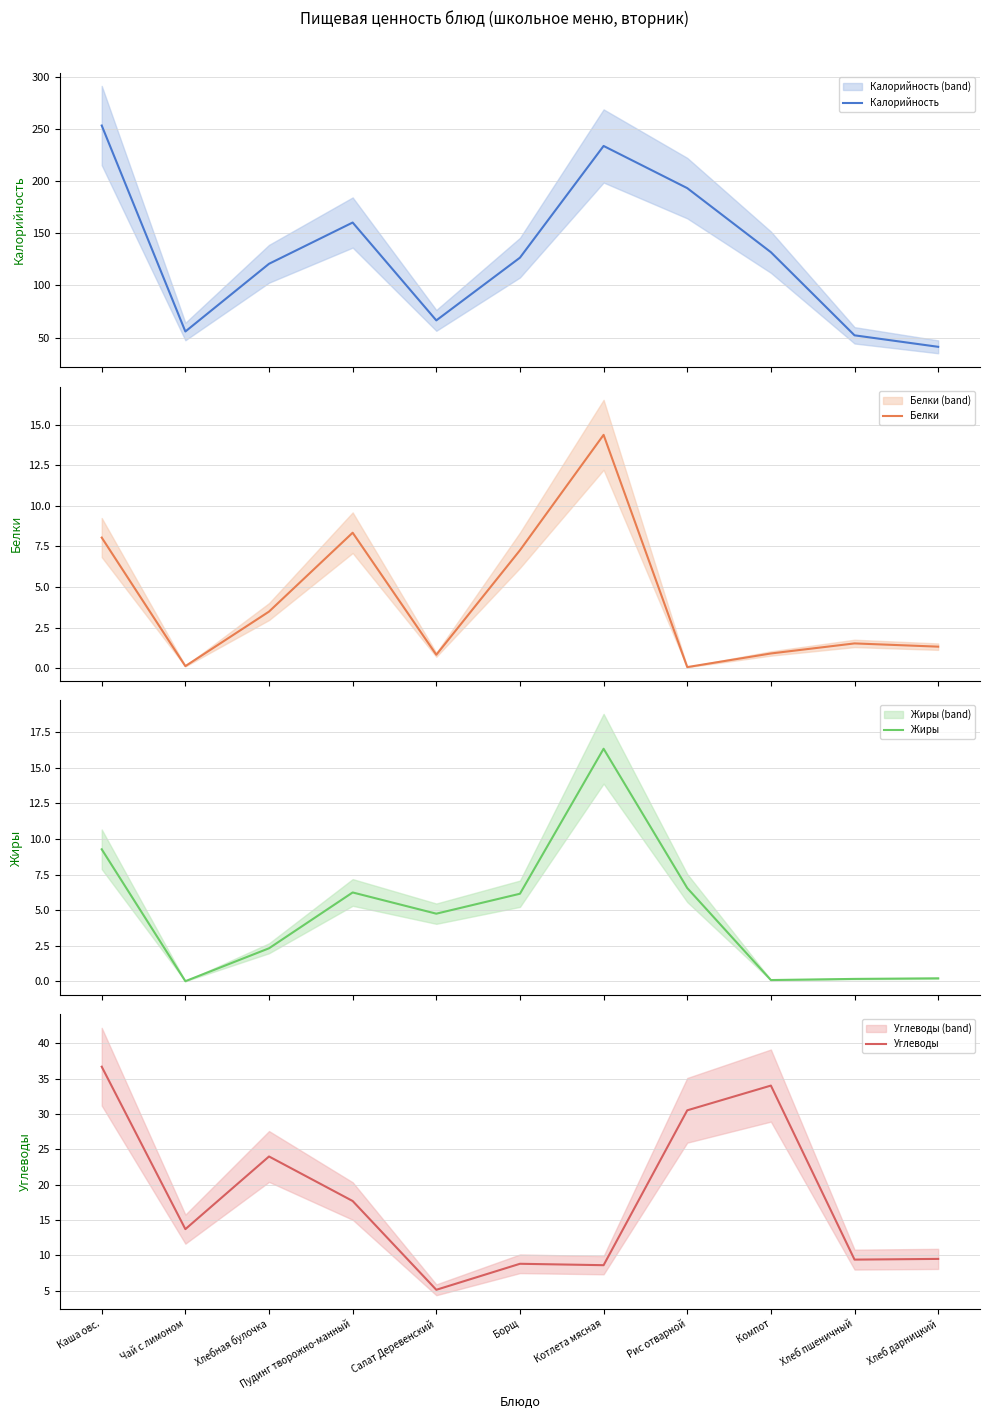

At which label does Углеводы reach its peak?

Каша овс.